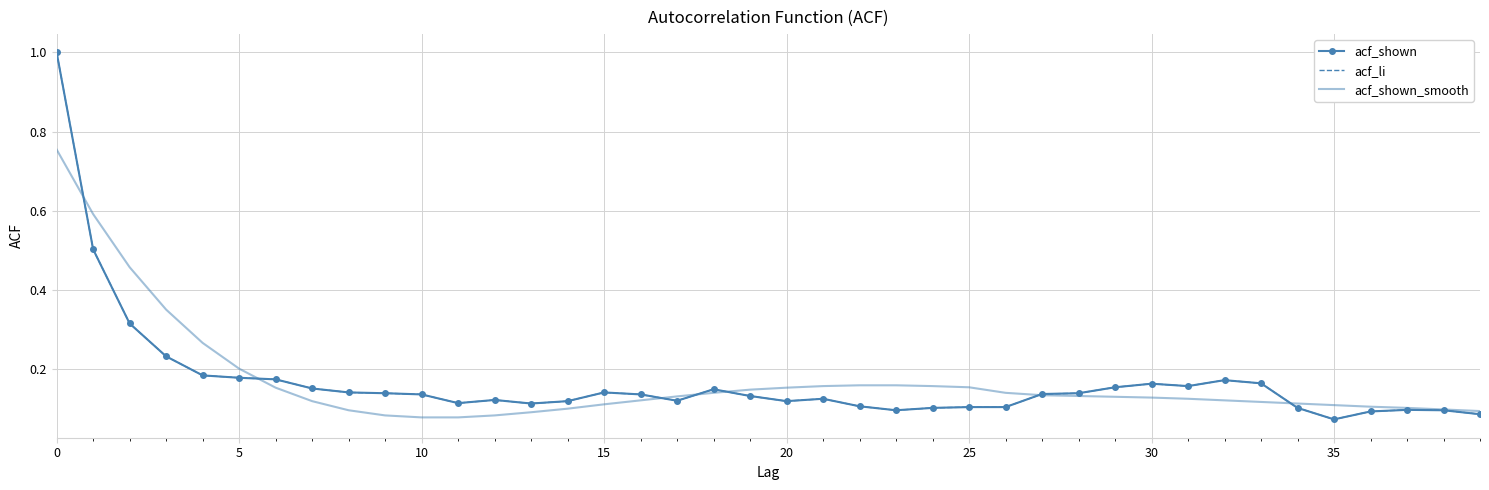

What is the value of the acf_shown_smooth point at the 17th from the left?

0.1